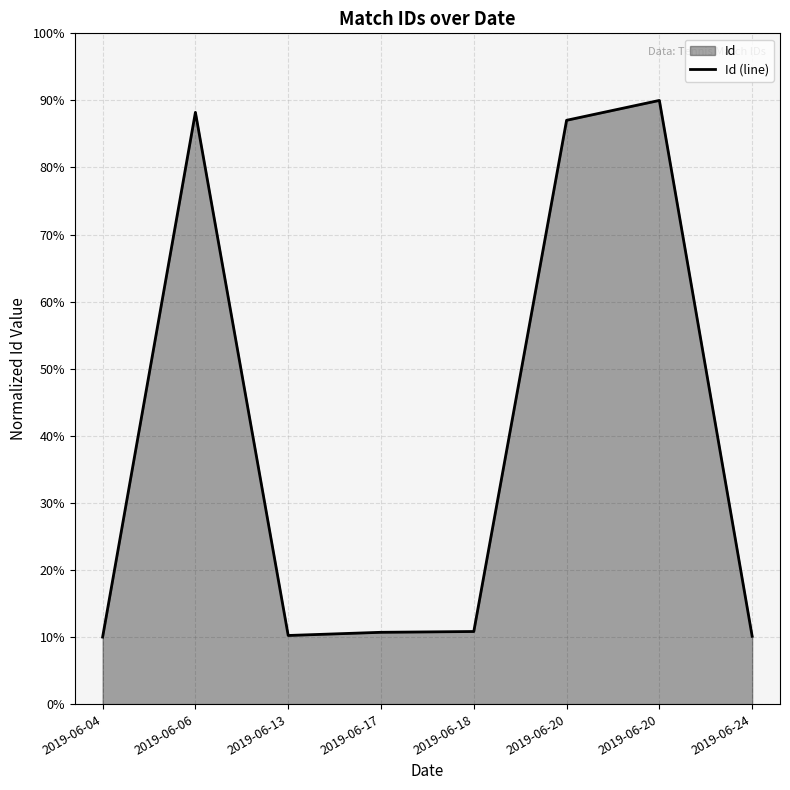

Which label corresponds to the largest value in the chart?

2019-06-20